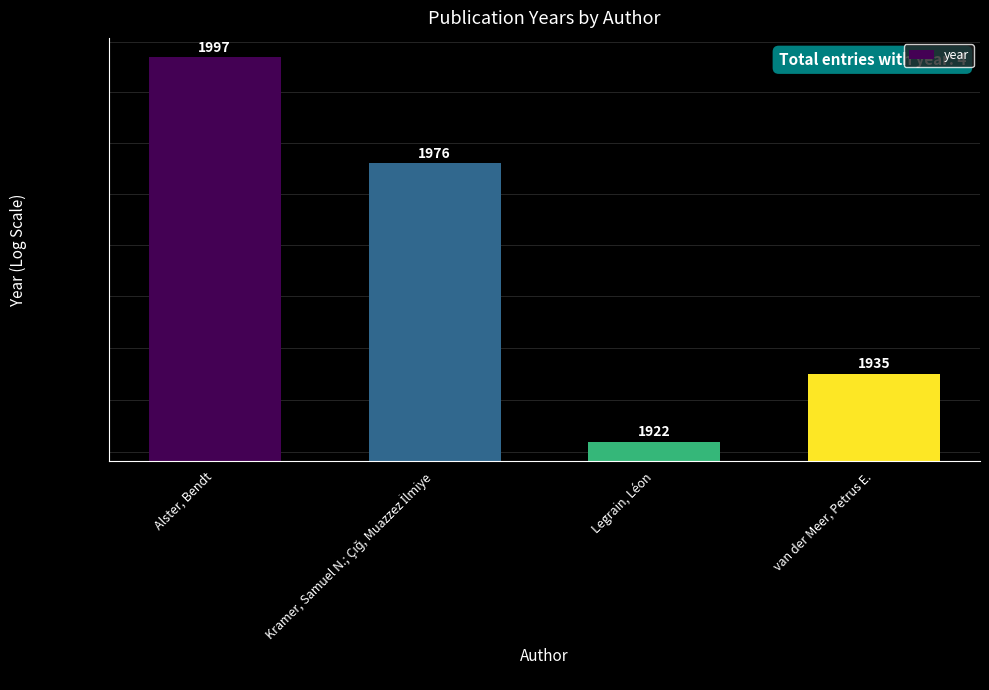

Which category has the highest value across all series?

Alster, Bendt